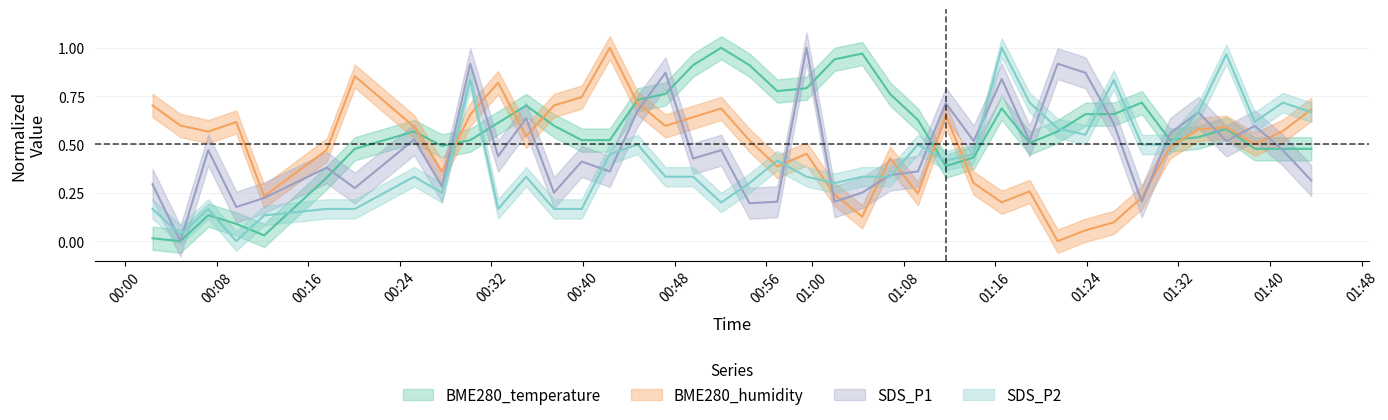

How many lines are shown in the chart?

4